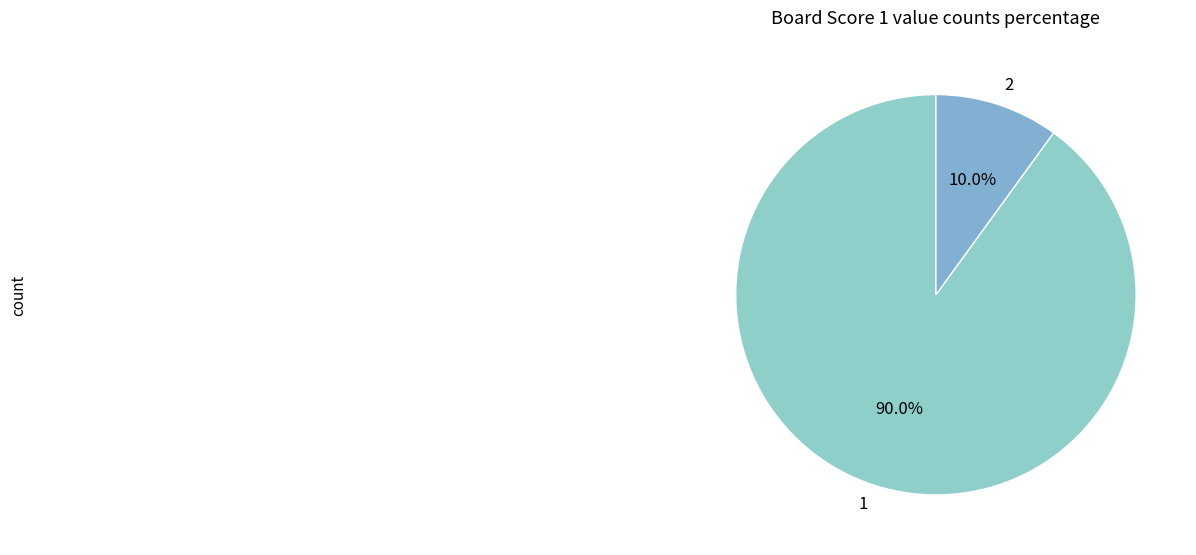

Is the sum of 2 and 1 greater than half?

Yes